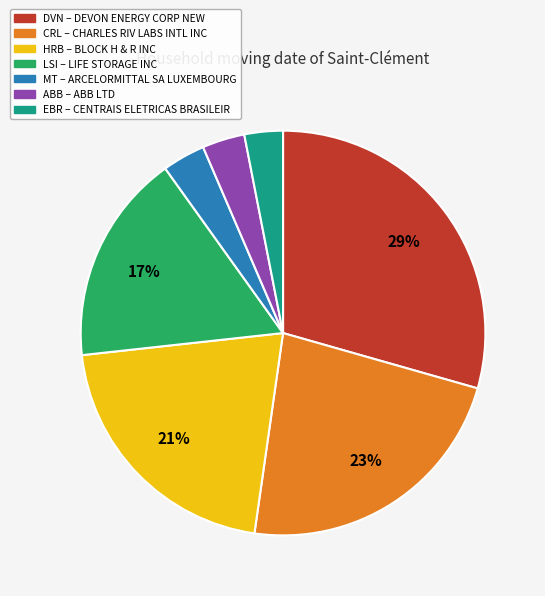

Is there any slice that represents more than half of the pie?

No